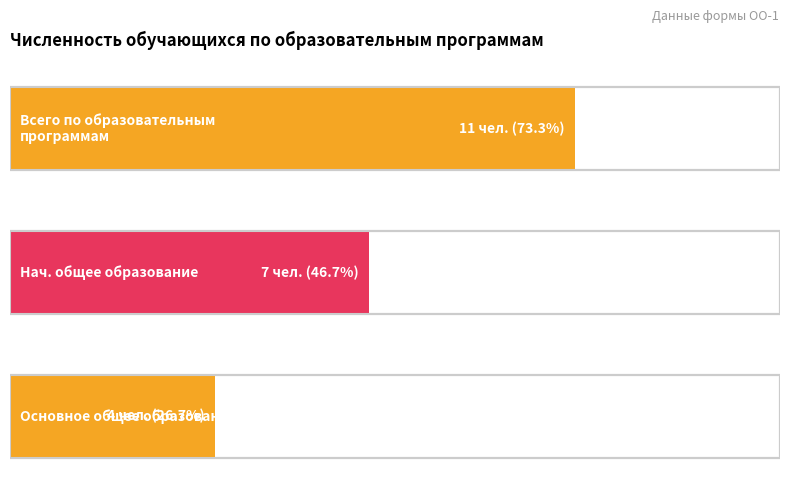

At which category does the chart reach its peak across all series?

Всего по образовательным программам